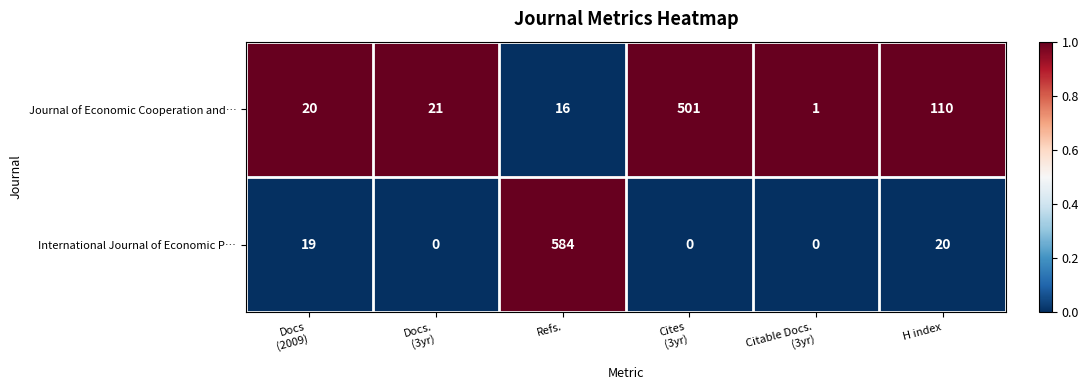

What is the difference between the second highest and minimum values in the Journal of Economic Cooperation and… series?

109